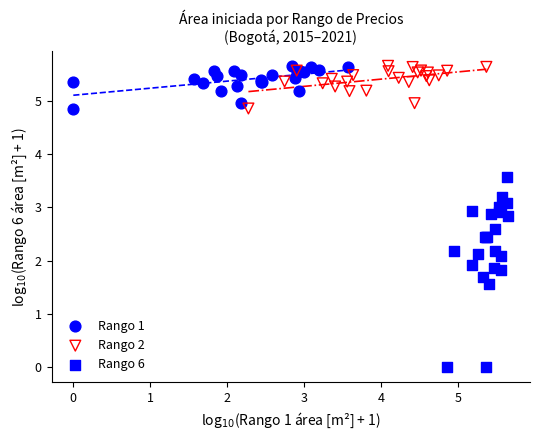

Which series has the largest Y range (max minus min)?

Rango 6